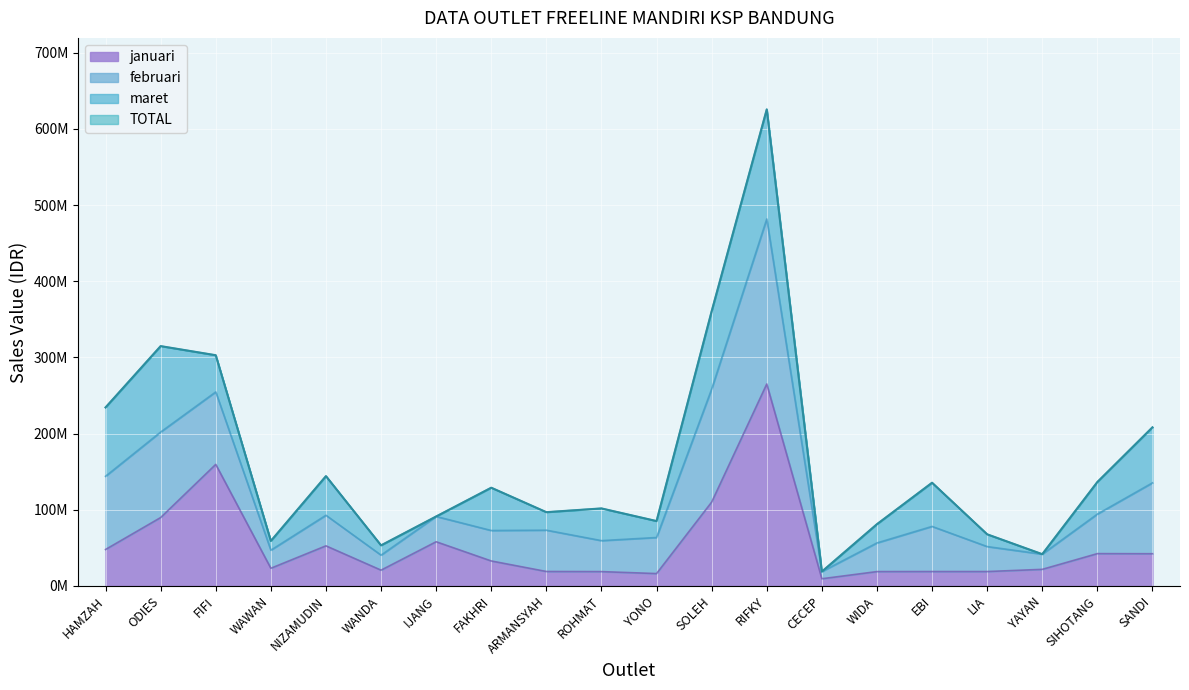

In TOTAL, how many points are lower than both neighbors (excluding endpoints)?

6